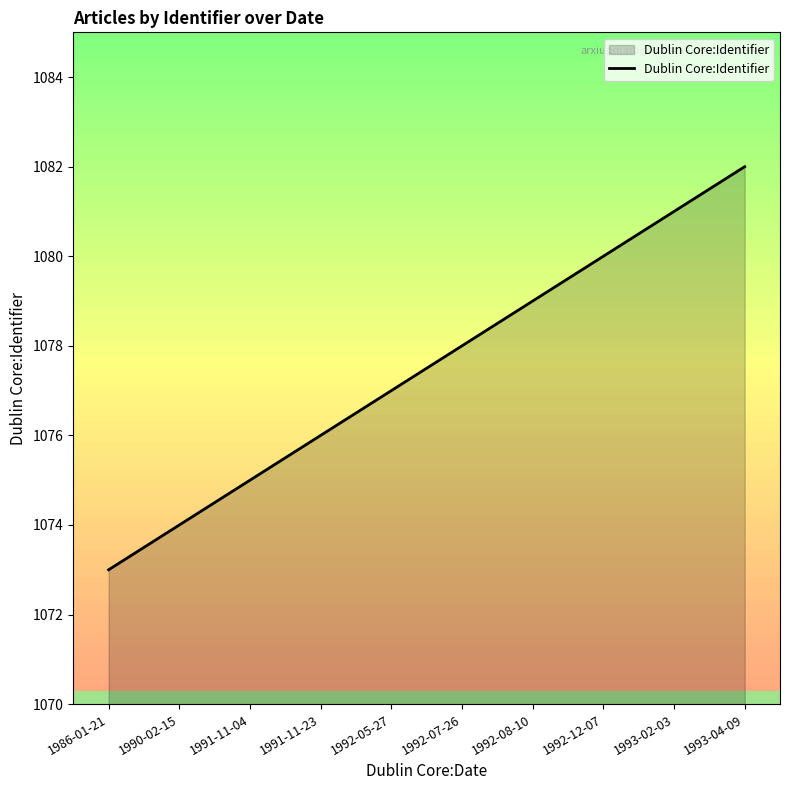

Rank the categories by value from lowest to highest.

1986-01-21, 1990-02-15, 1991-11-04, 1991-11-23, 1992-05-27, 1992-07-26, 1992-08-10, 1992-12-07, 1993-02-03, 1993-04-09